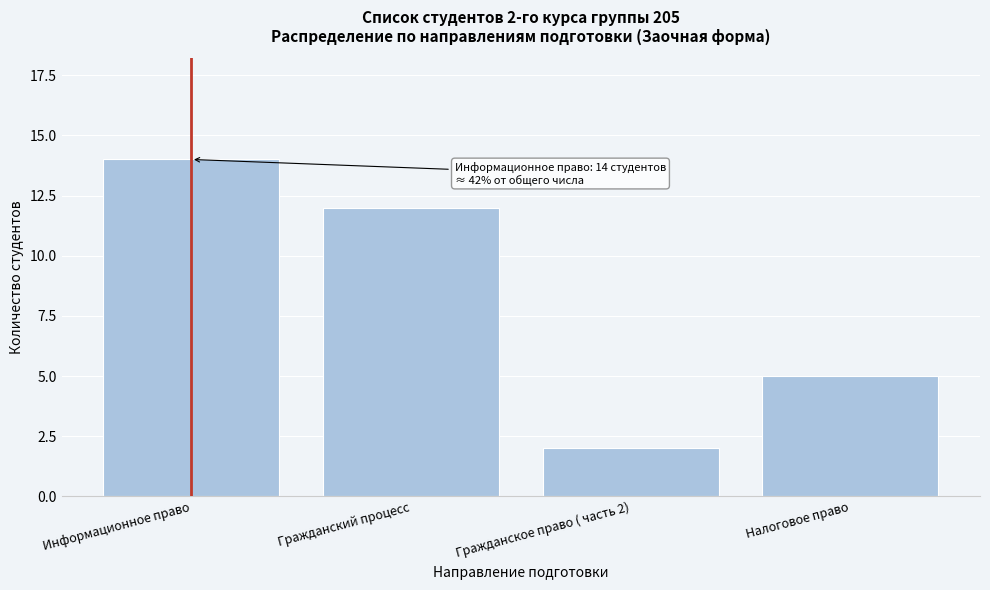

Reading left to right, what are all the values shown in this chart?

14	12	2	5